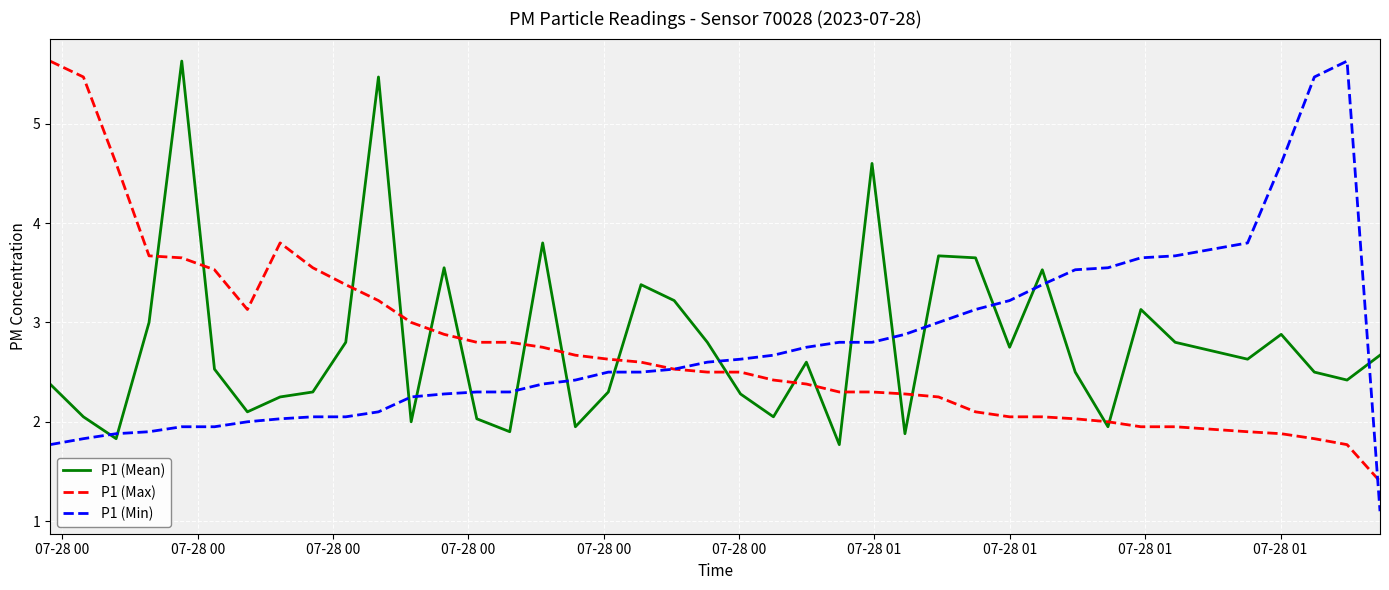

What is the difference between the second highest and minimum values in the P1 (Min) series?

4.4